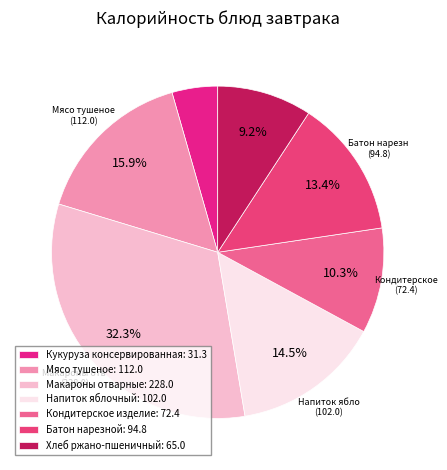

What portion of the pie excludes Кондитерское изделие?

89.7%